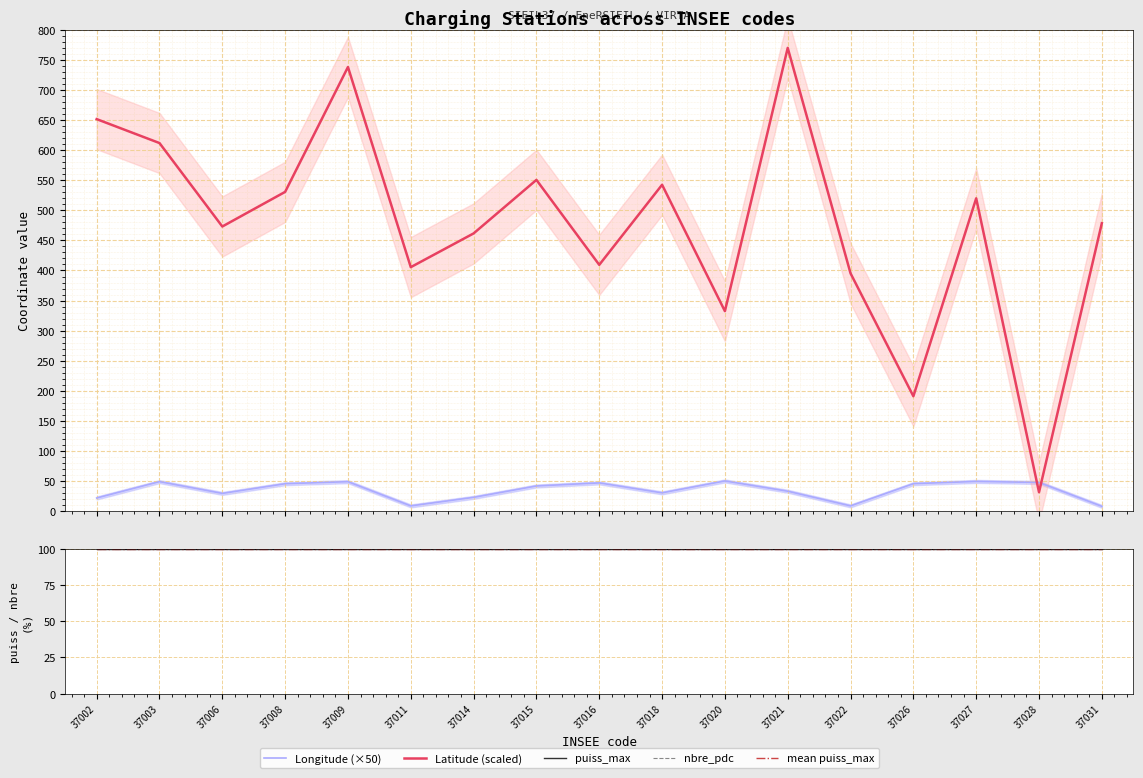

The value of Latitude (scaled) at 37018 is 542.3. True or false?

True